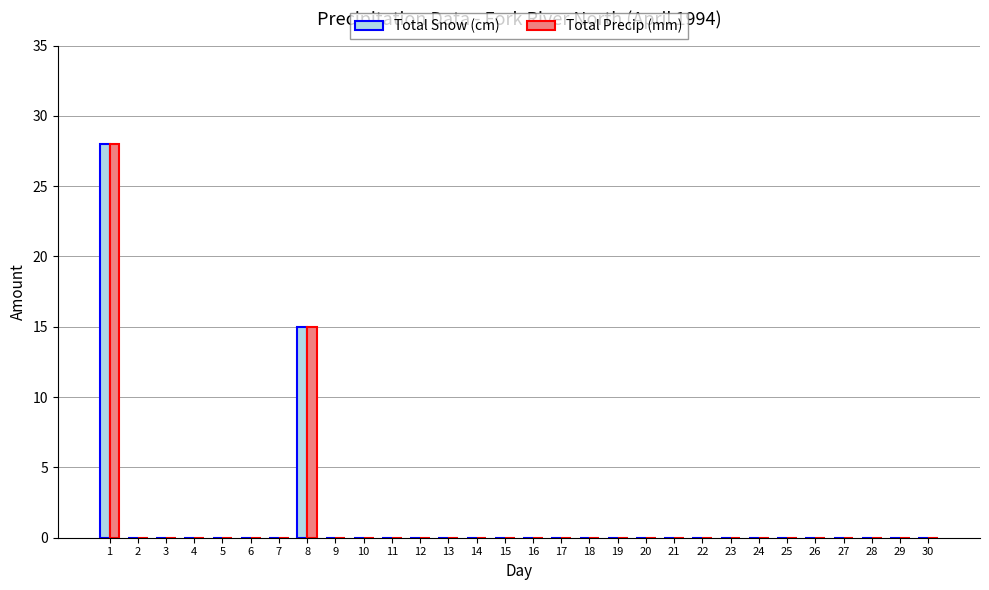

At which label is Total Snow (cm) closest to 14?

8